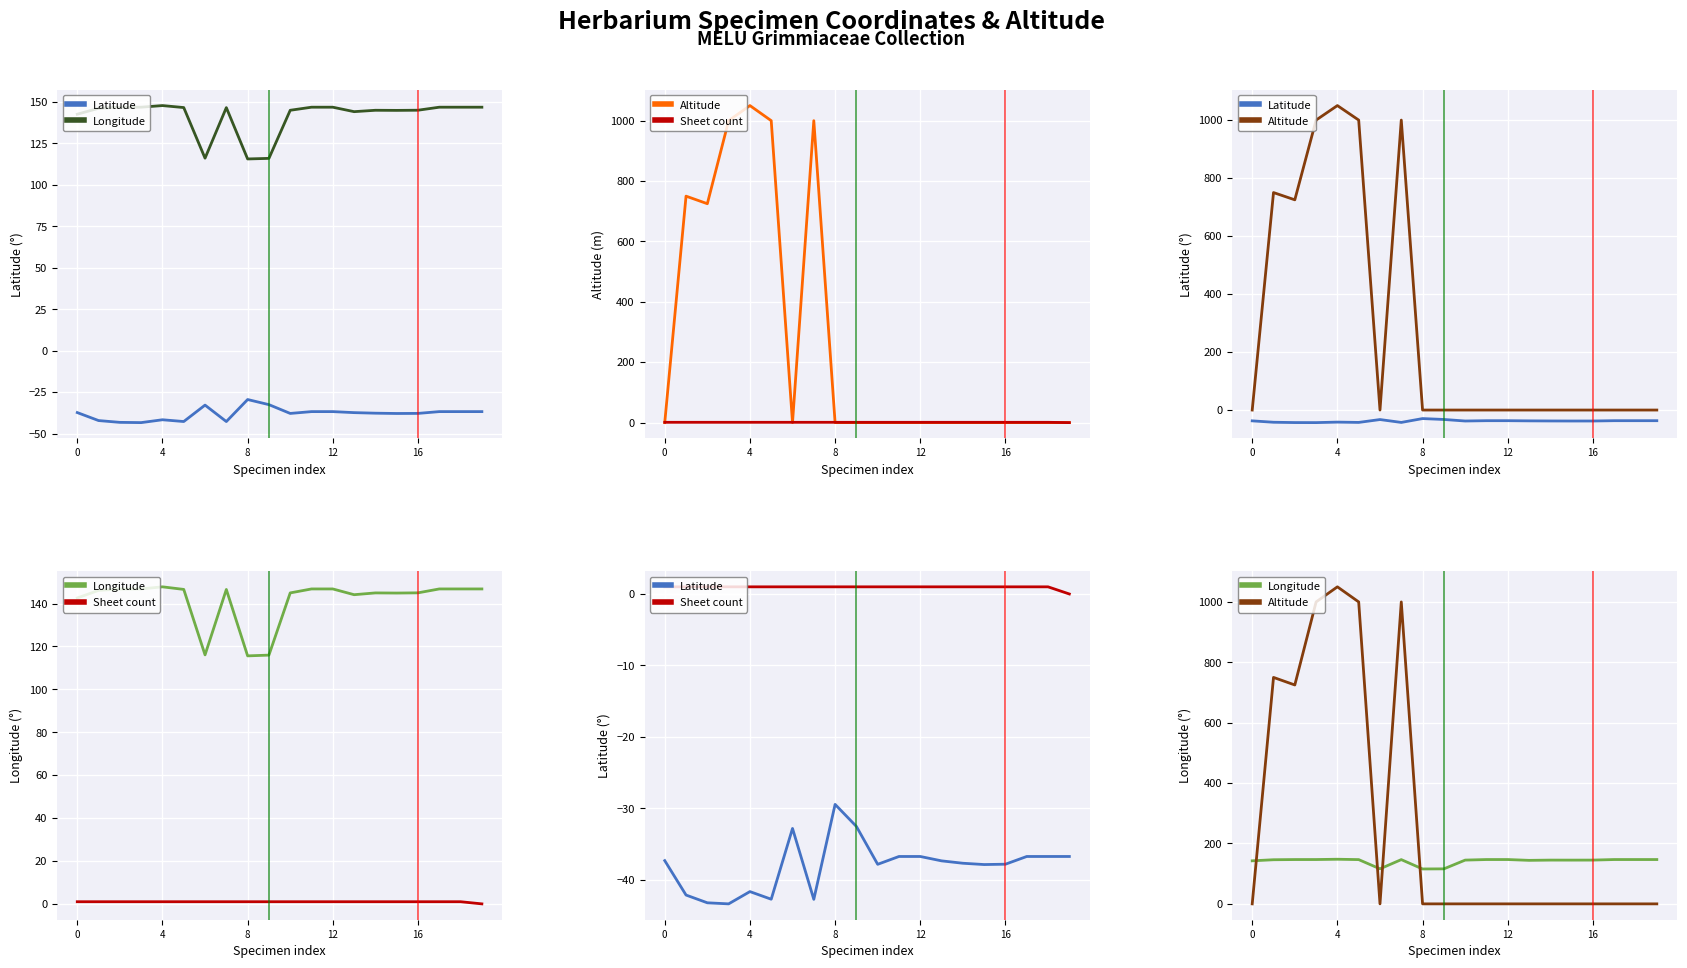

What is the difference between the maximum and second lowest values in the Latitude series?

13.8